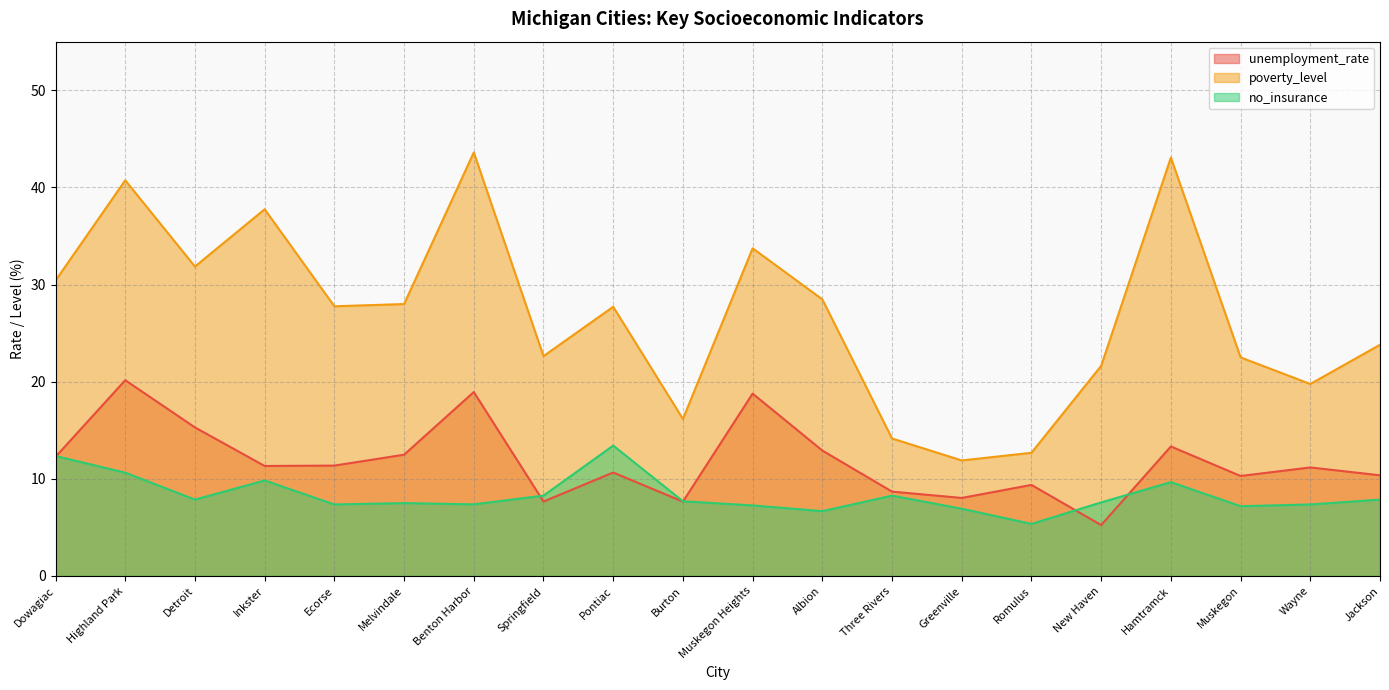

What is the sum of the unemployment_rate values at Dowagiac and New Haven?

17.5